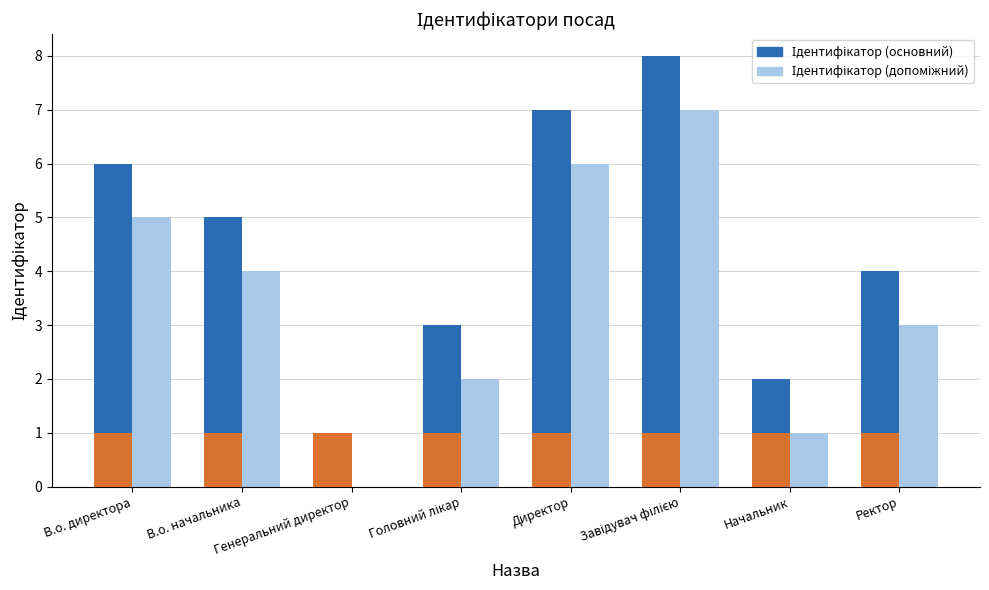

The Ідентифікатор (основний) series shows 3 at Начальник. True or false?

False